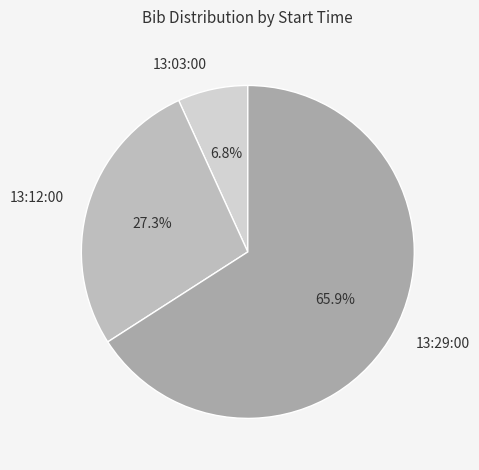

How many slices are in this pie chart?

3